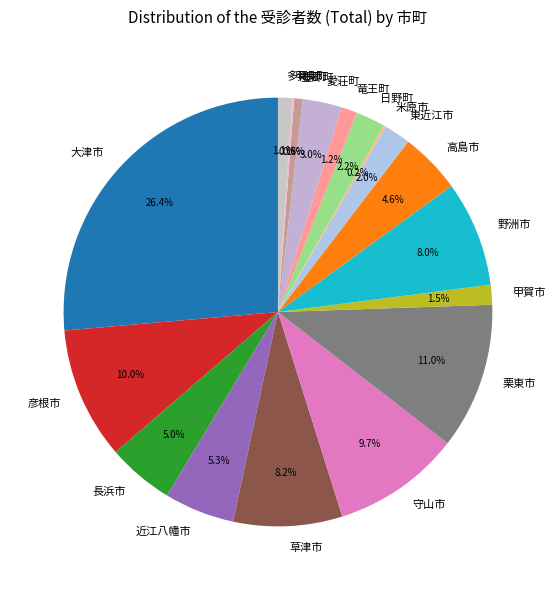

Which category has the biggest portion of the pie?

大津市